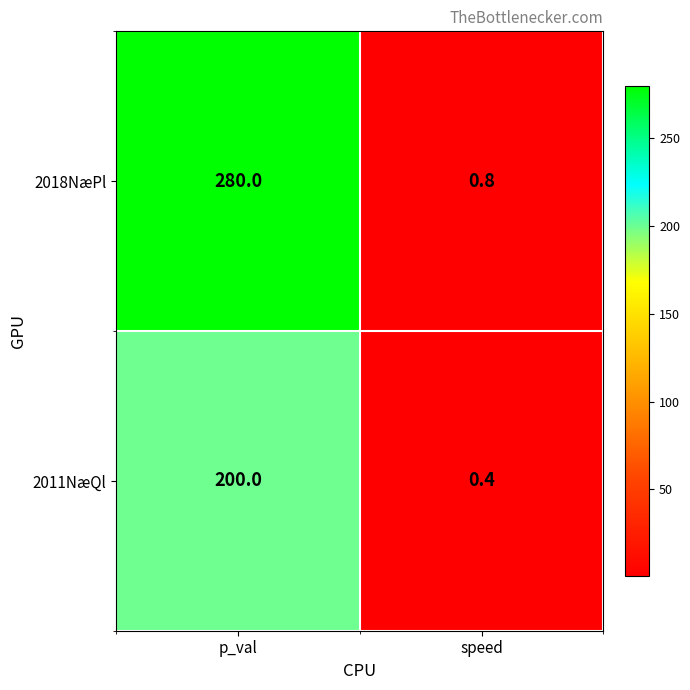

How many data points does each series have?

2